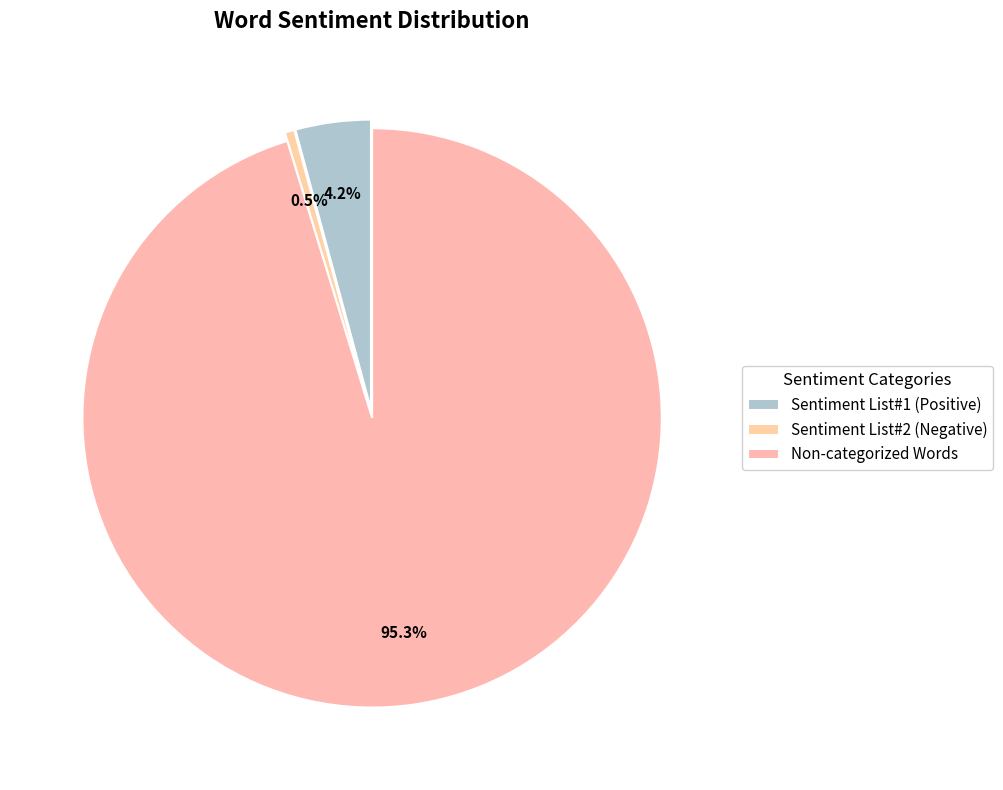

Count the number of slices in the pie.

3